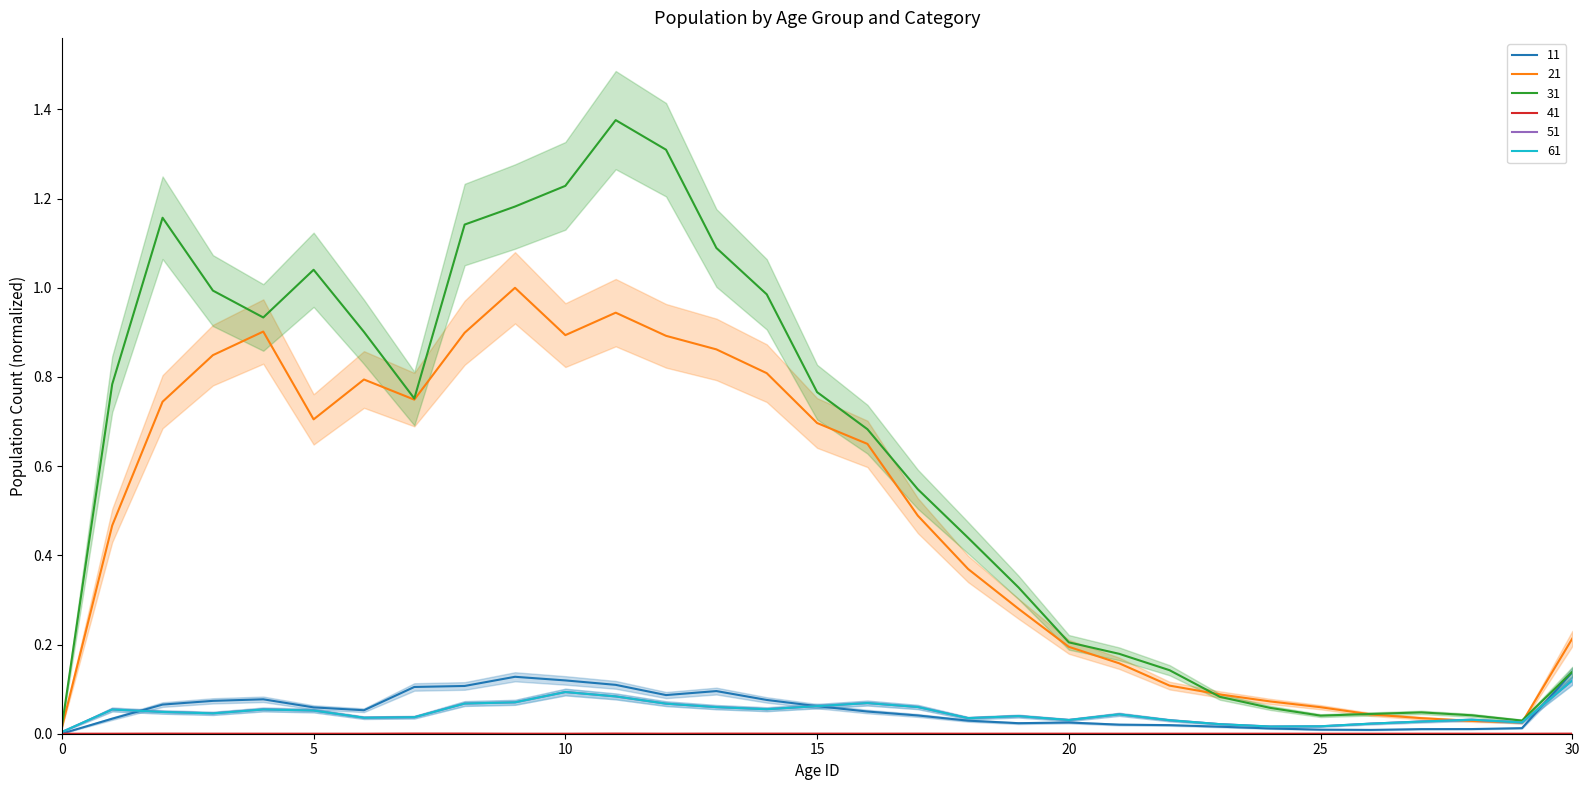

True or false: 41 has a value of 0.0 at 28.

False